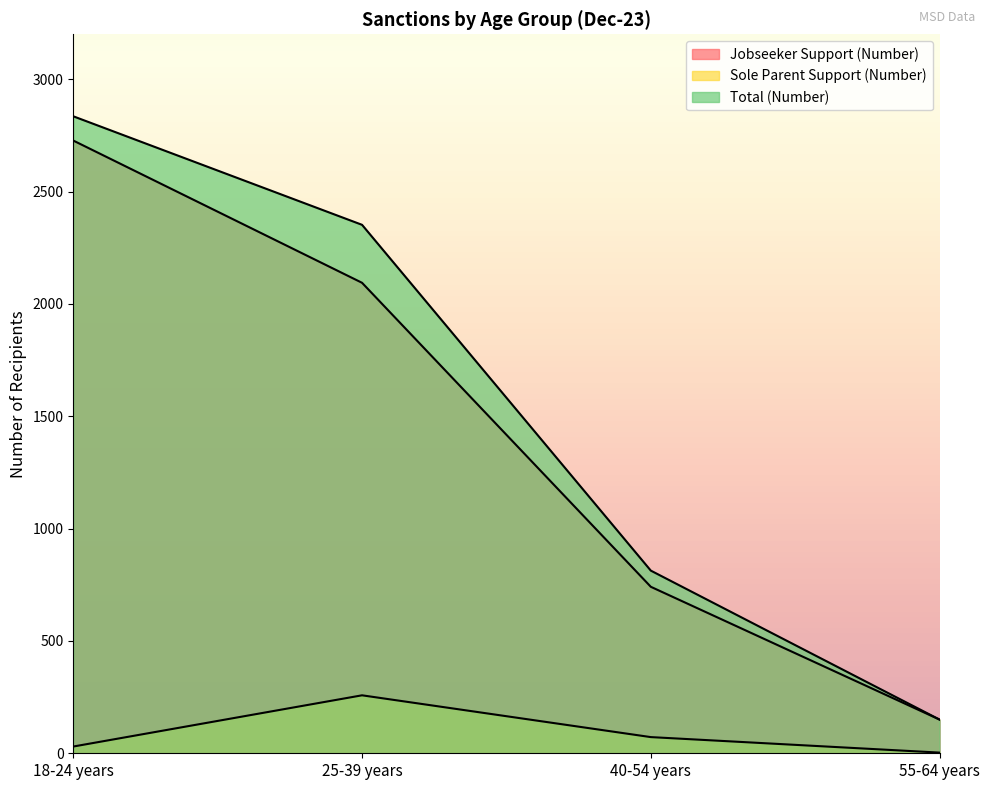

True or false: Sole Parent Support (Number) has a value of 258 at 25-39 years.

True